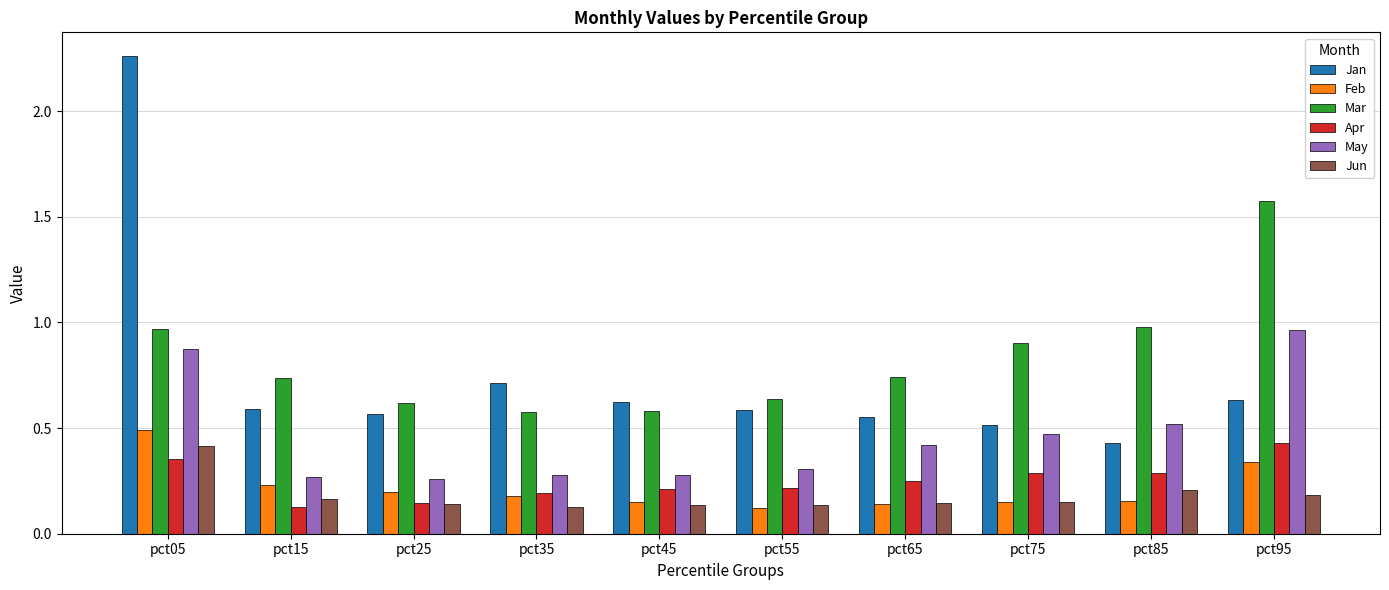

Is the value of May at pct35 greater than the value of Apr at pct95?

No